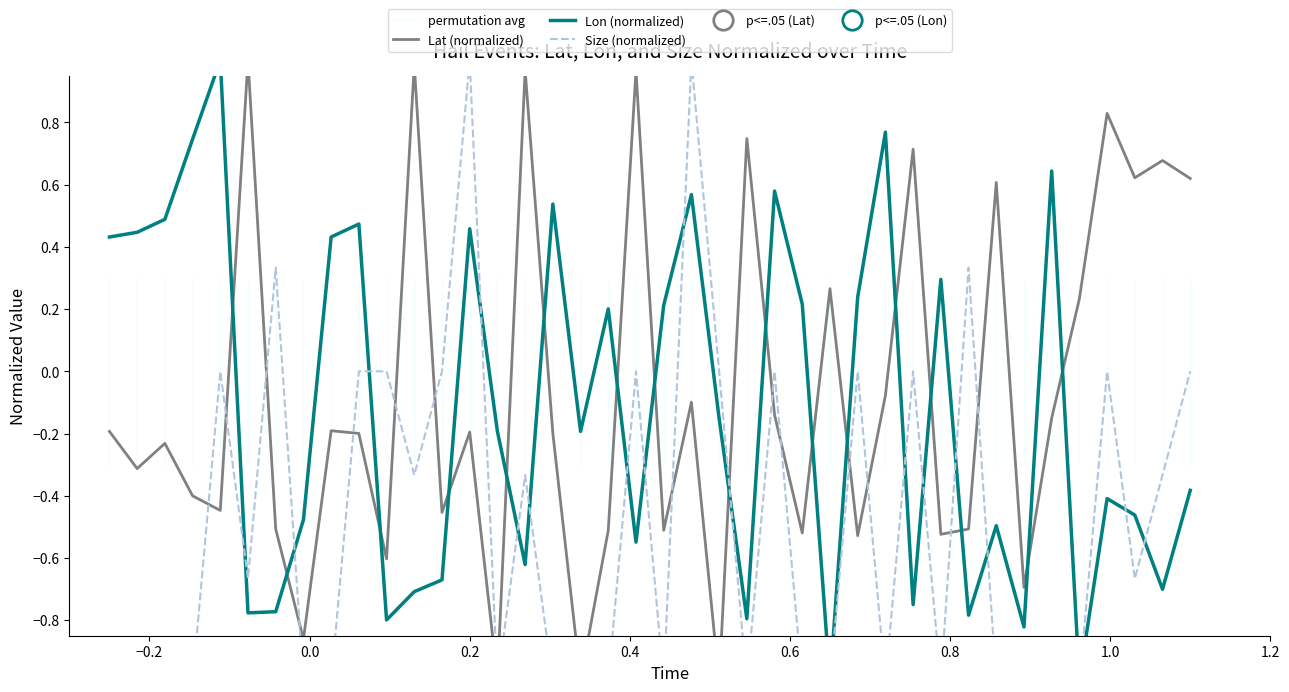

In Size (normalized), how many points are higher than both neighbors (excluding endpoints)?

11